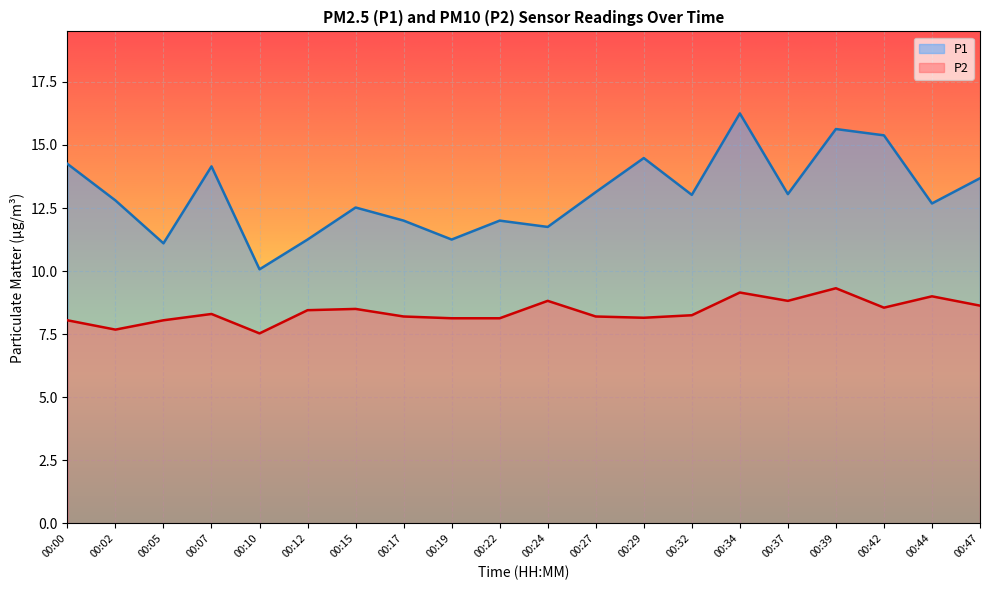

At which label does P1 reach its peak?

00:34